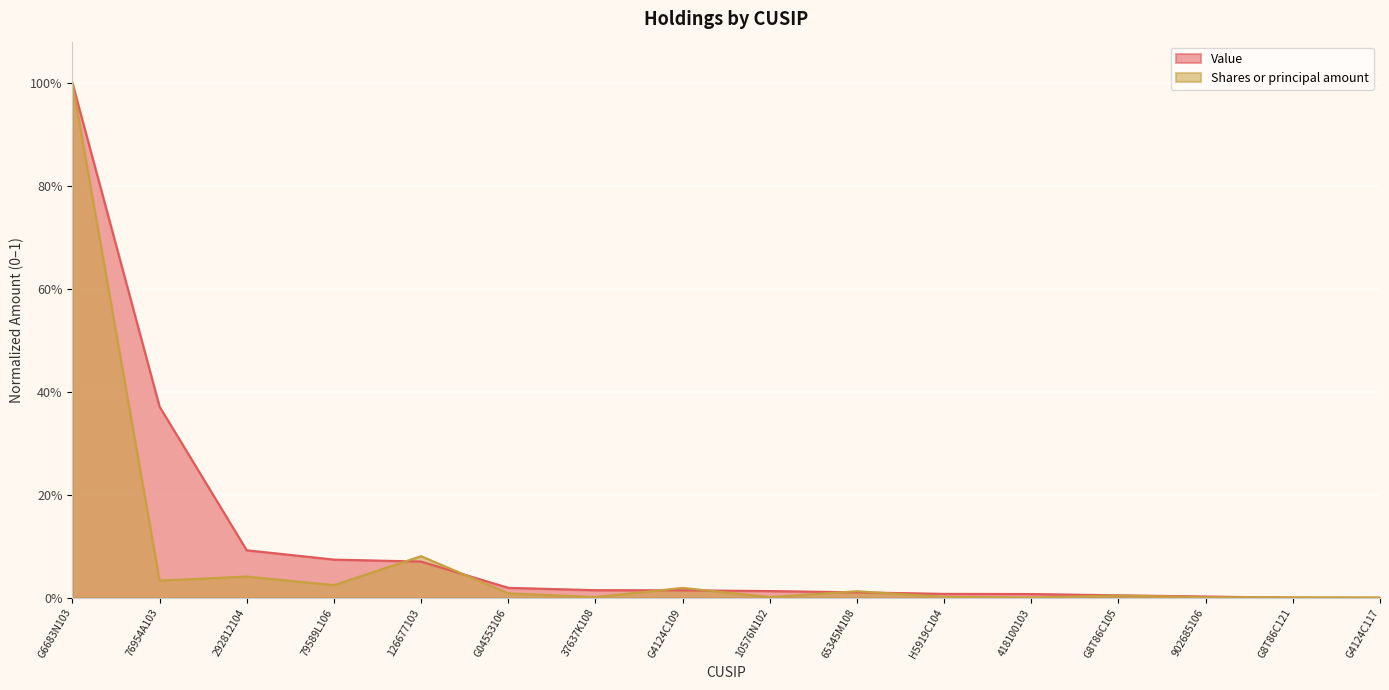

What is the average value of the Shares or principal amount series?

0.1